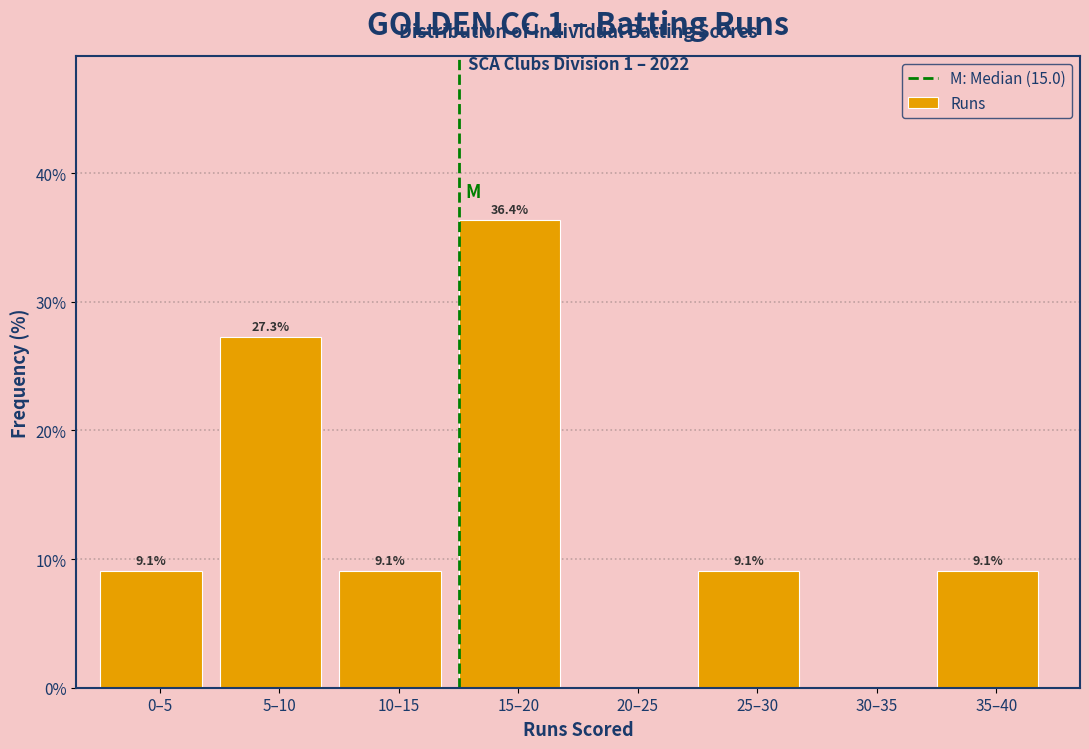

Reading left to right, what are all the values shown in this chart?

0–5=9.1	5–10=27.3	10–15=9.1	15–20=36.4	20–25=0.0	25–30=9.1	30–35=0.0	35–40=9.1